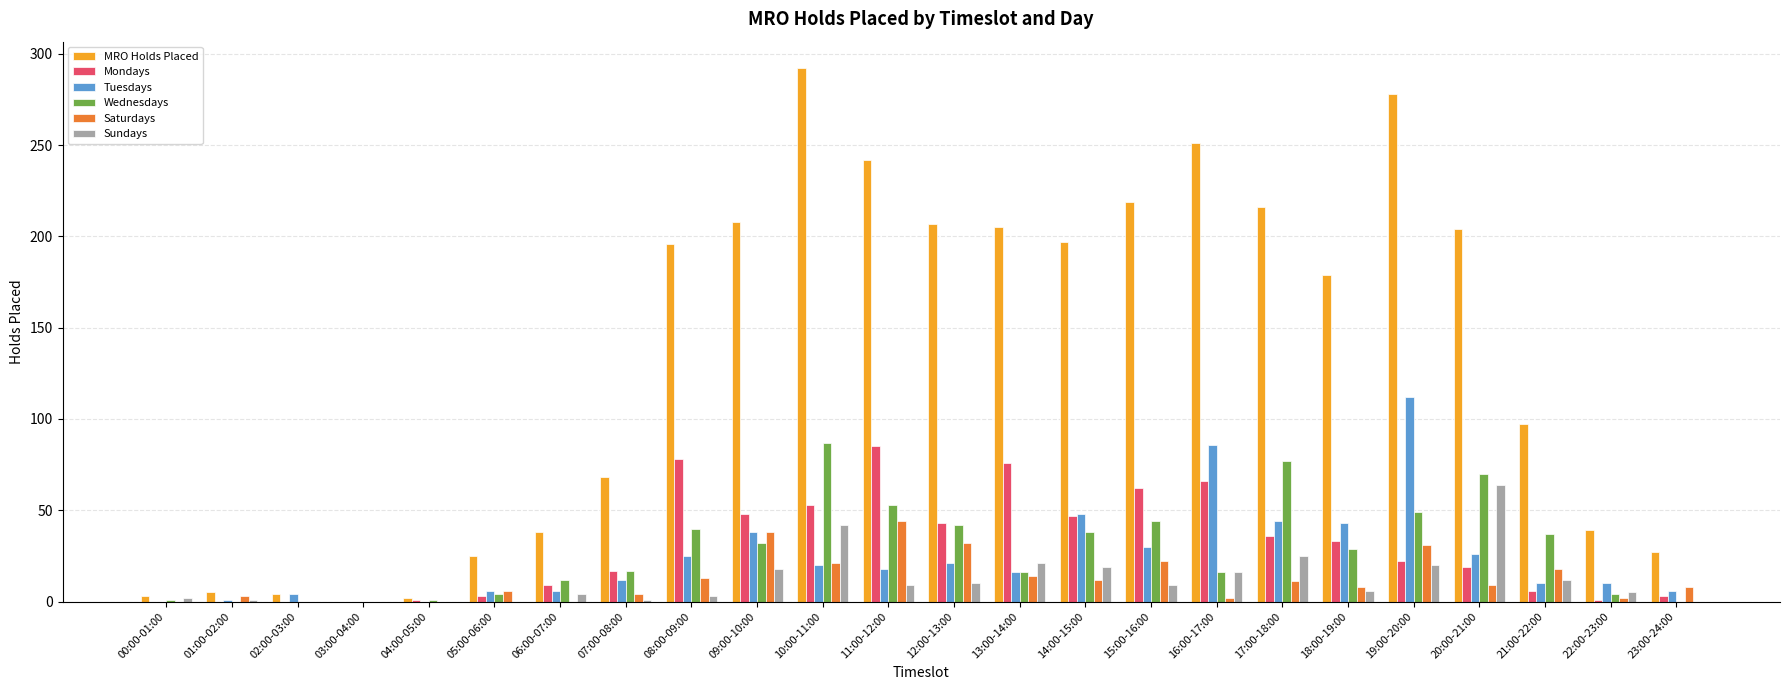

True or false: Mondays has a value of 117 at 16:00-17:00.

False